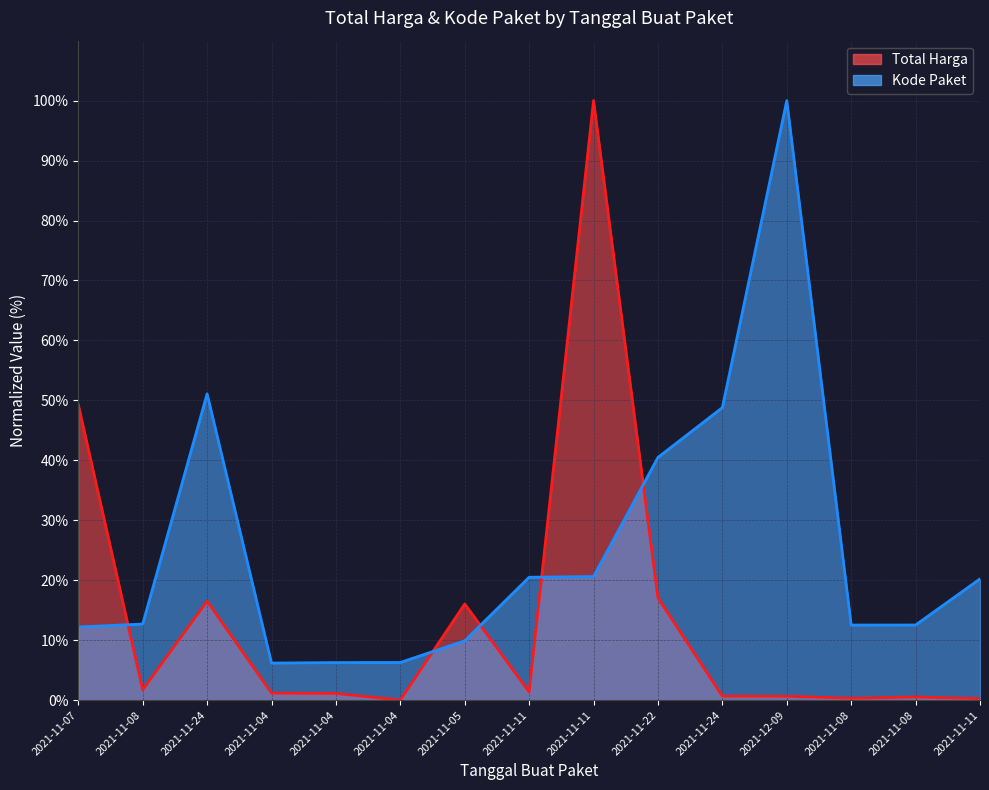

True or false: Kode Paket and Total Harga cross at least once.

True